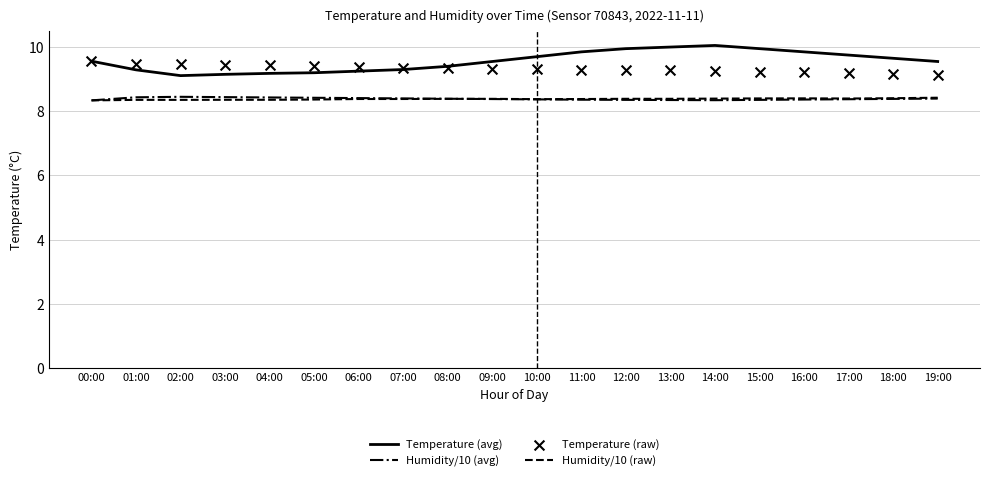

What are all the series names shown in the legend?

Temperature (avg), Humidity/10 (avg), Humidity/10 (raw), Temperature (raw)